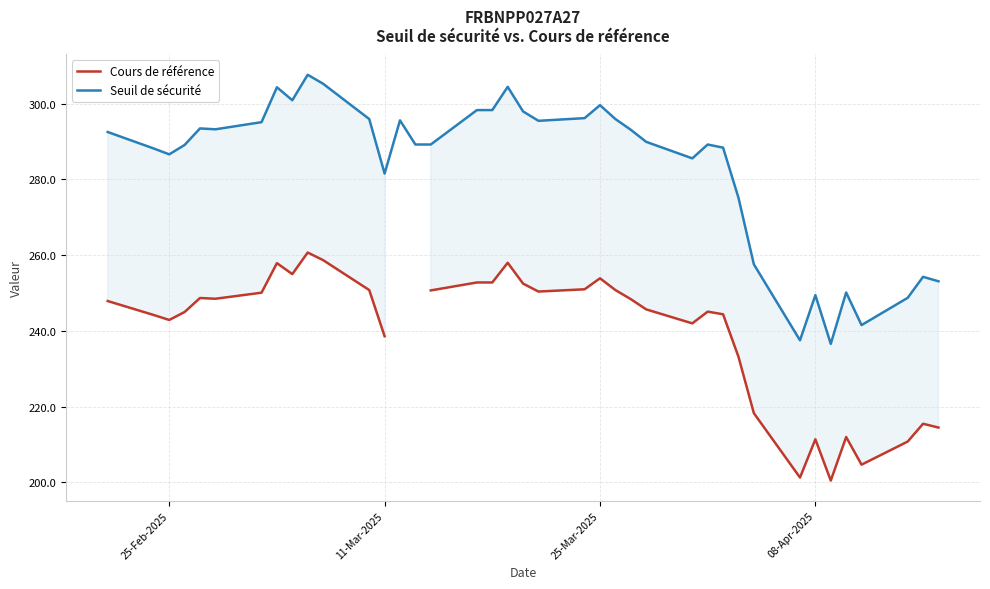

What is the sum of all Seuil de sécurité values?

11044.4